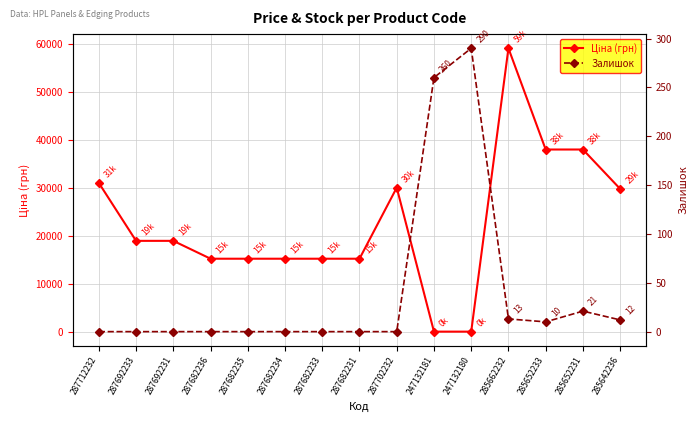

At which label is Ціна (грн) closest to 29595?

285642236